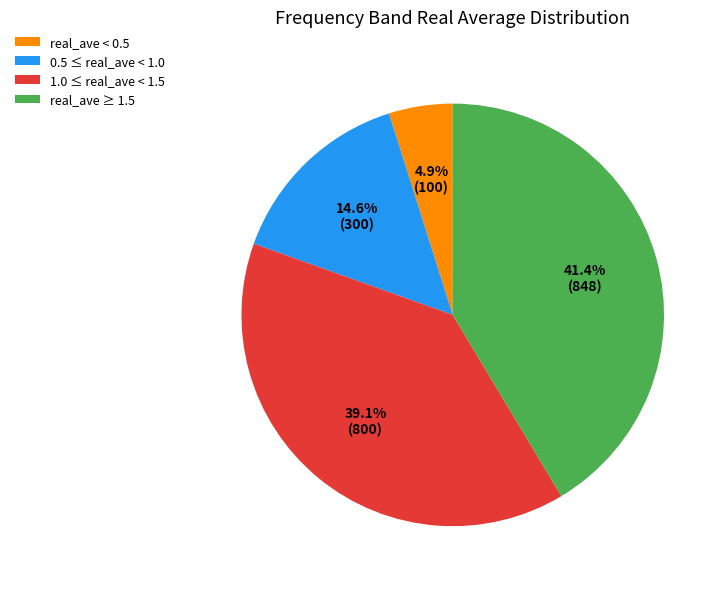

Which slice is the smallest?

real_ave < 0.5